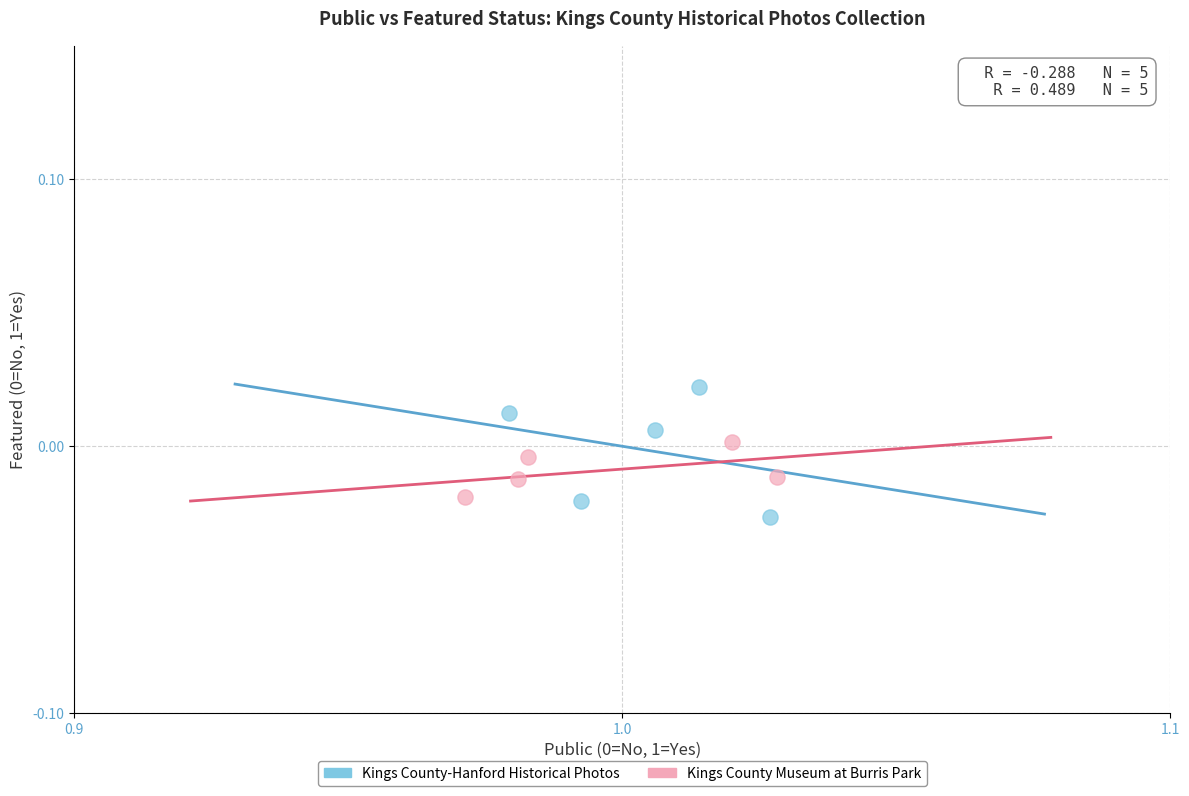

Which series has the largest Y range (max minus min)?

Kings County-Hanford Historical Photos